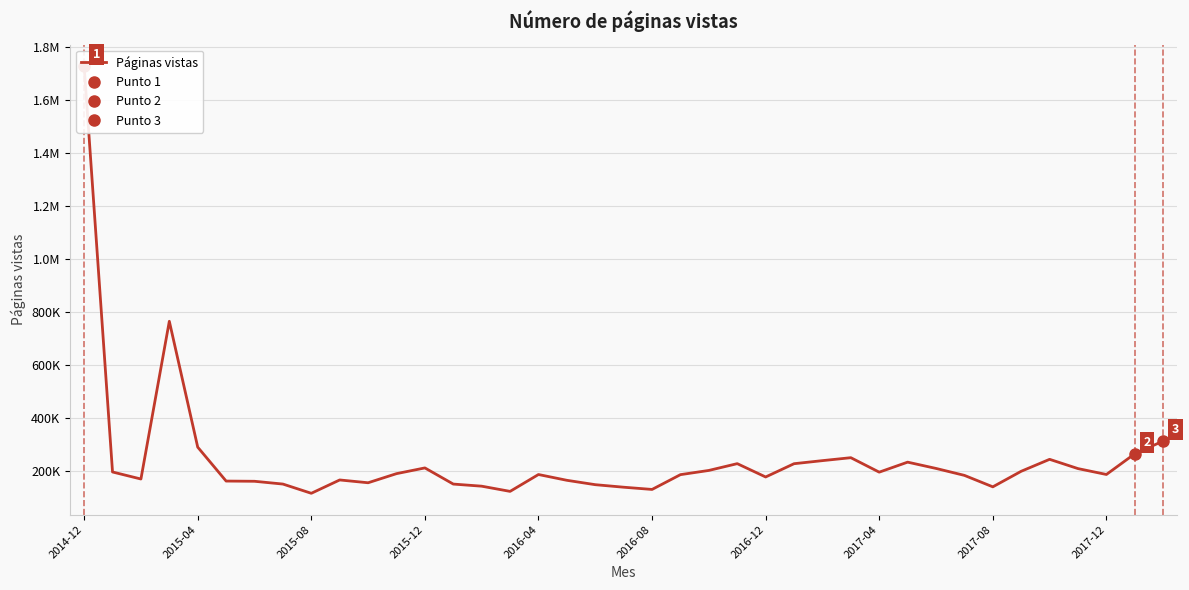

What is the label of the 1st point from the left?

2014-12